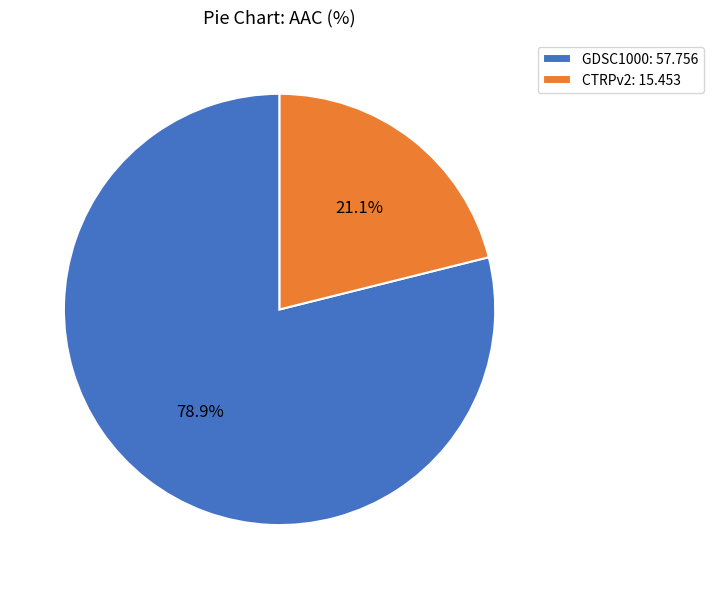

How many slices are in this pie chart?

2